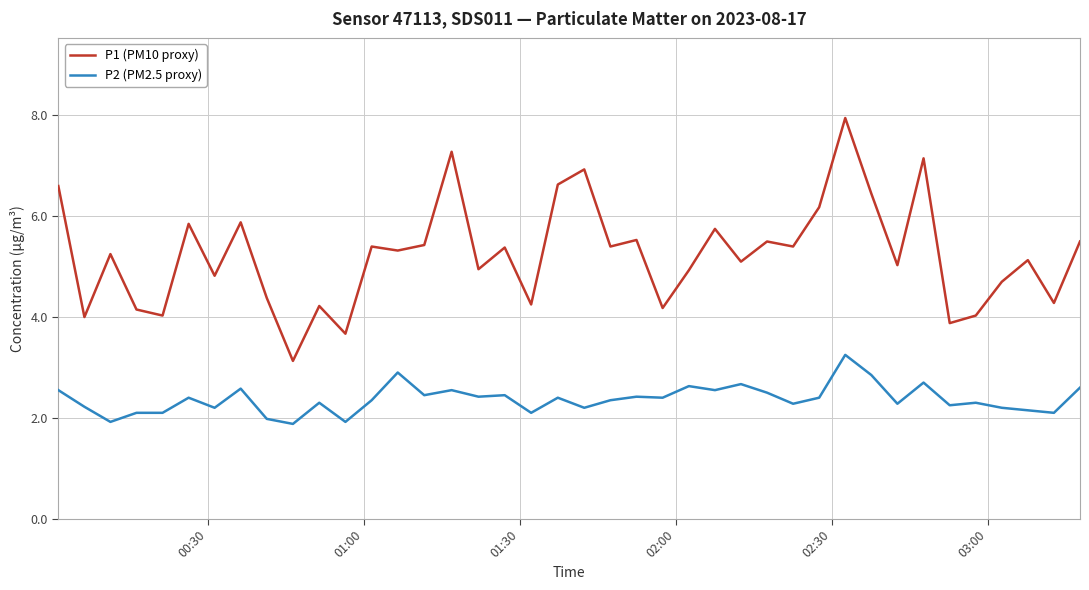

List the series in order of their peak value, lowest first.

P2 (PM2.5 proxy), P1 (PM10 proxy)